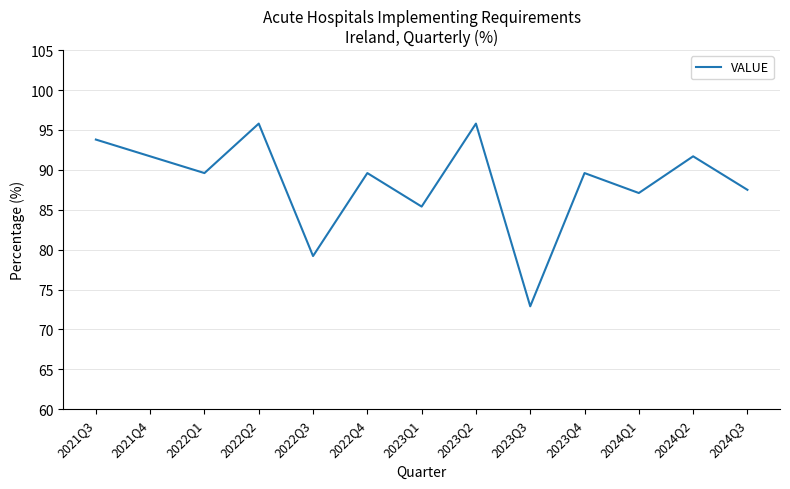

Reading right to left, what are all the values shown in this chart?

2024Q3=87.5	2024Q2=91.7	2024Q1=87.1	2023Q4=89.6	2023Q3=72.9	2023Q2=95.8	2023Q1=85.4	2022Q4=89.6	2022Q3=79.2	2022Q2=95.8	2022Q1=89.6	2021Q4=91.7	2021Q3=93.8